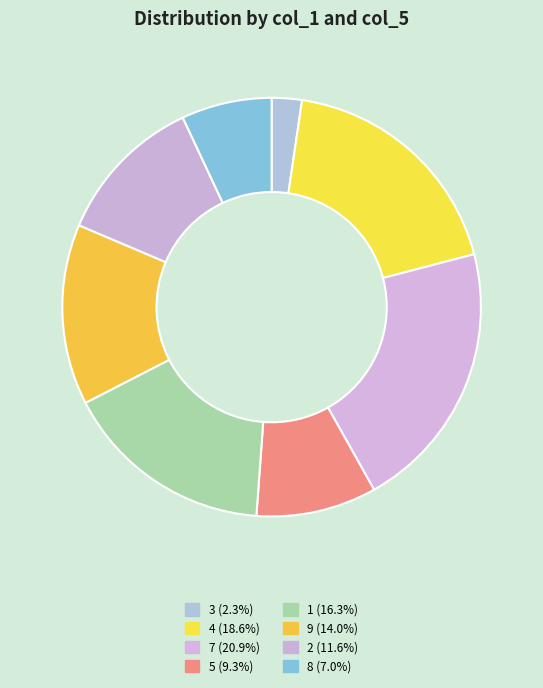

What is the smallest slice in the pie chart?

3